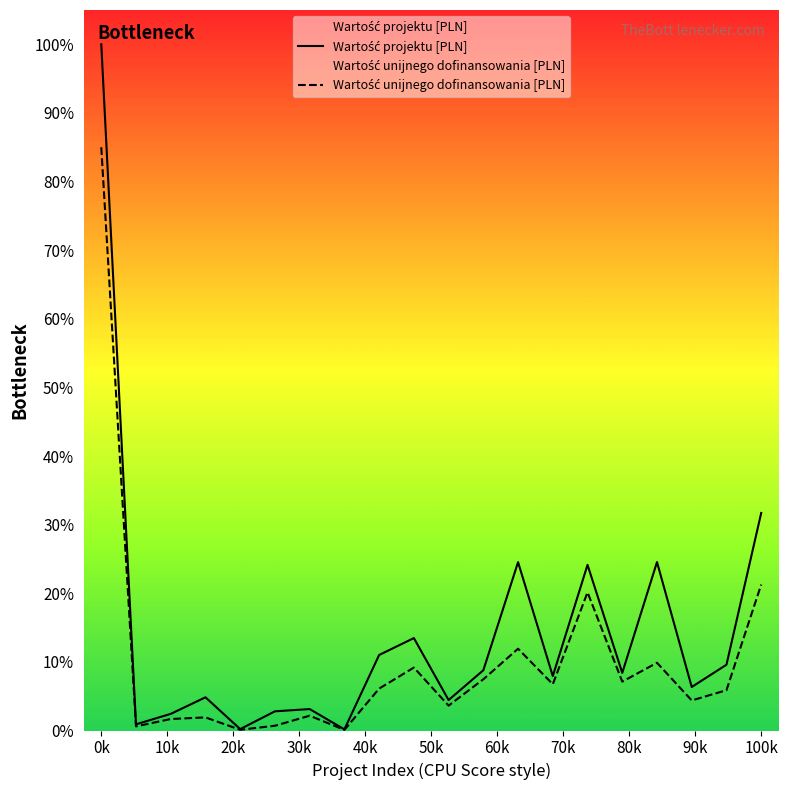

Is this an area chart (filled region under the line)?

No